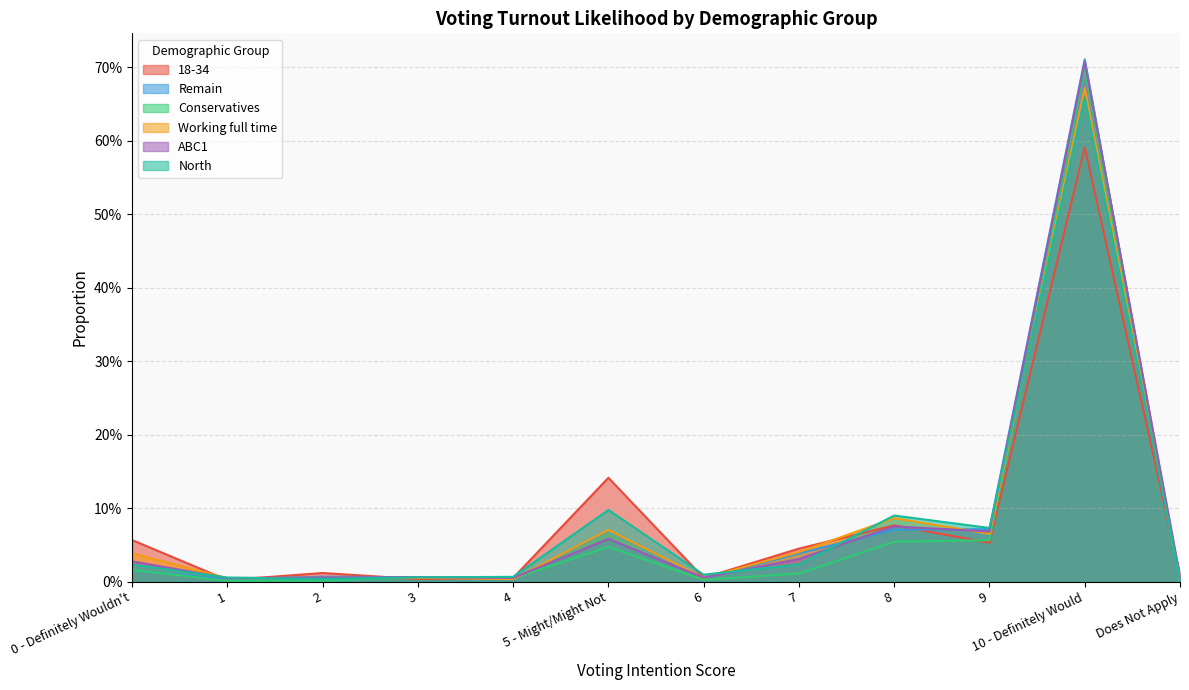

In North, how many points are higher than both neighbors (excluding endpoints)?

3